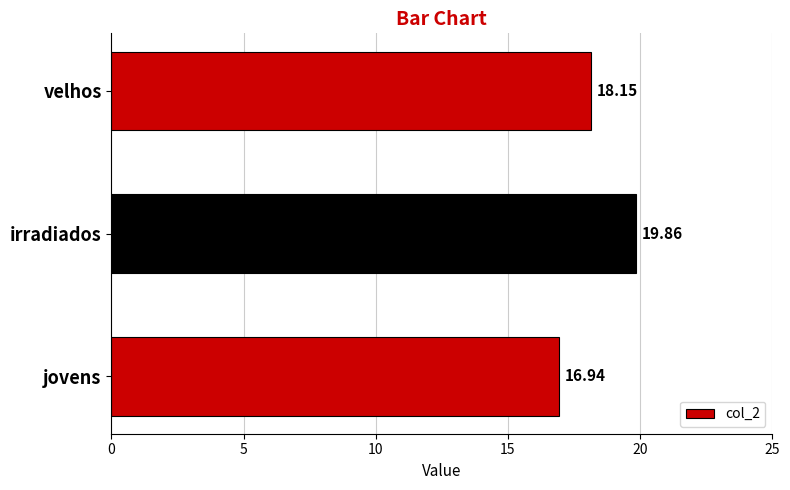

Rank the categories by value from highest to lowest.

irradiados, velhos, jovens